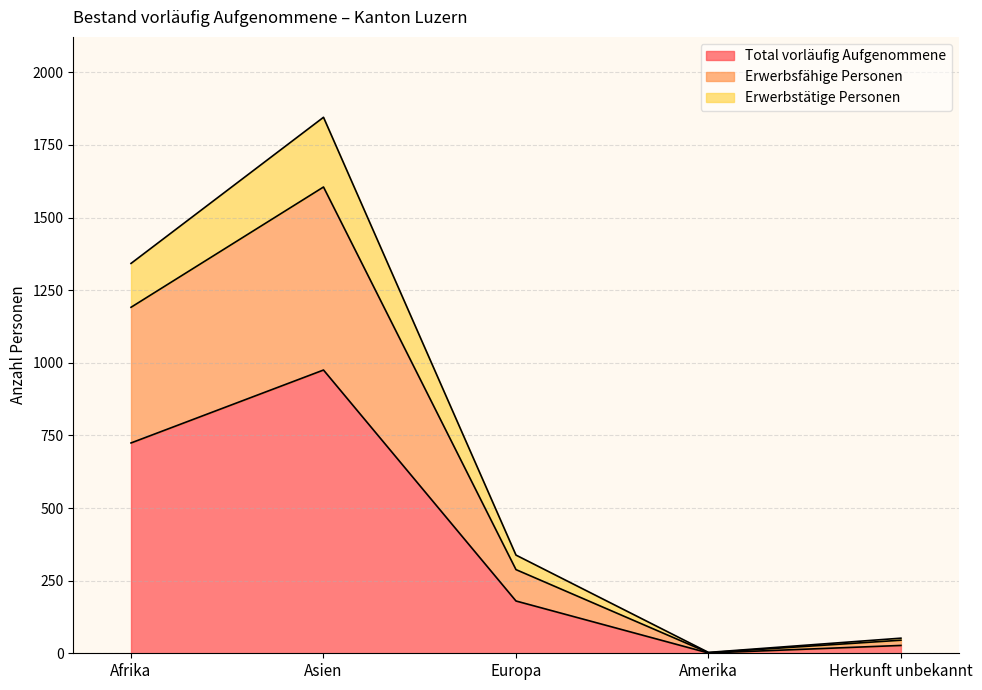

Where is Erwerbsfähige Personen nearest to the value 803?

Afrika